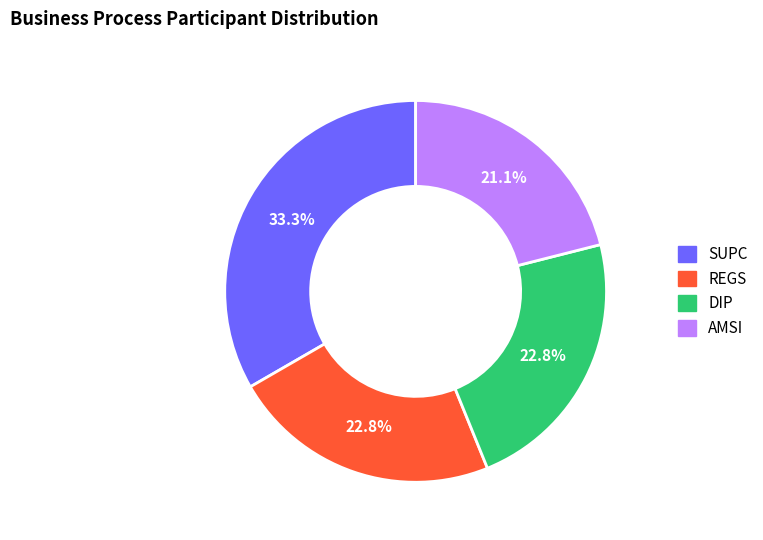

Count the number of slices in the pie.

4